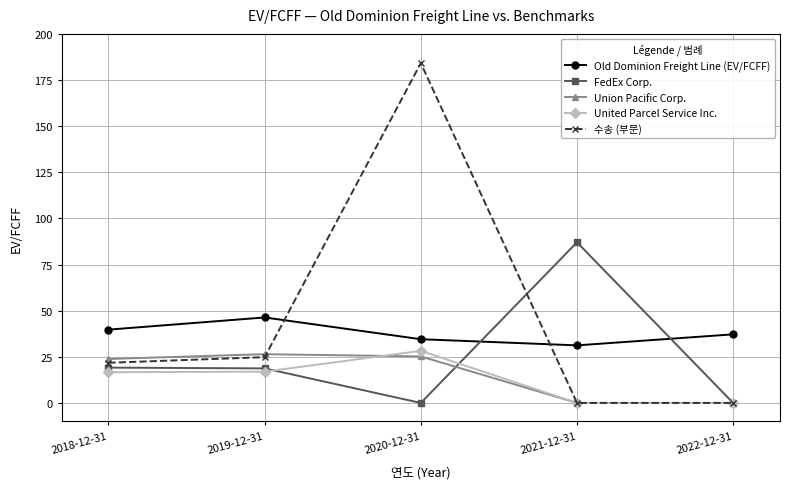

True or false: FedEx Corp. has more than 2 points higher than both neighbors.

False